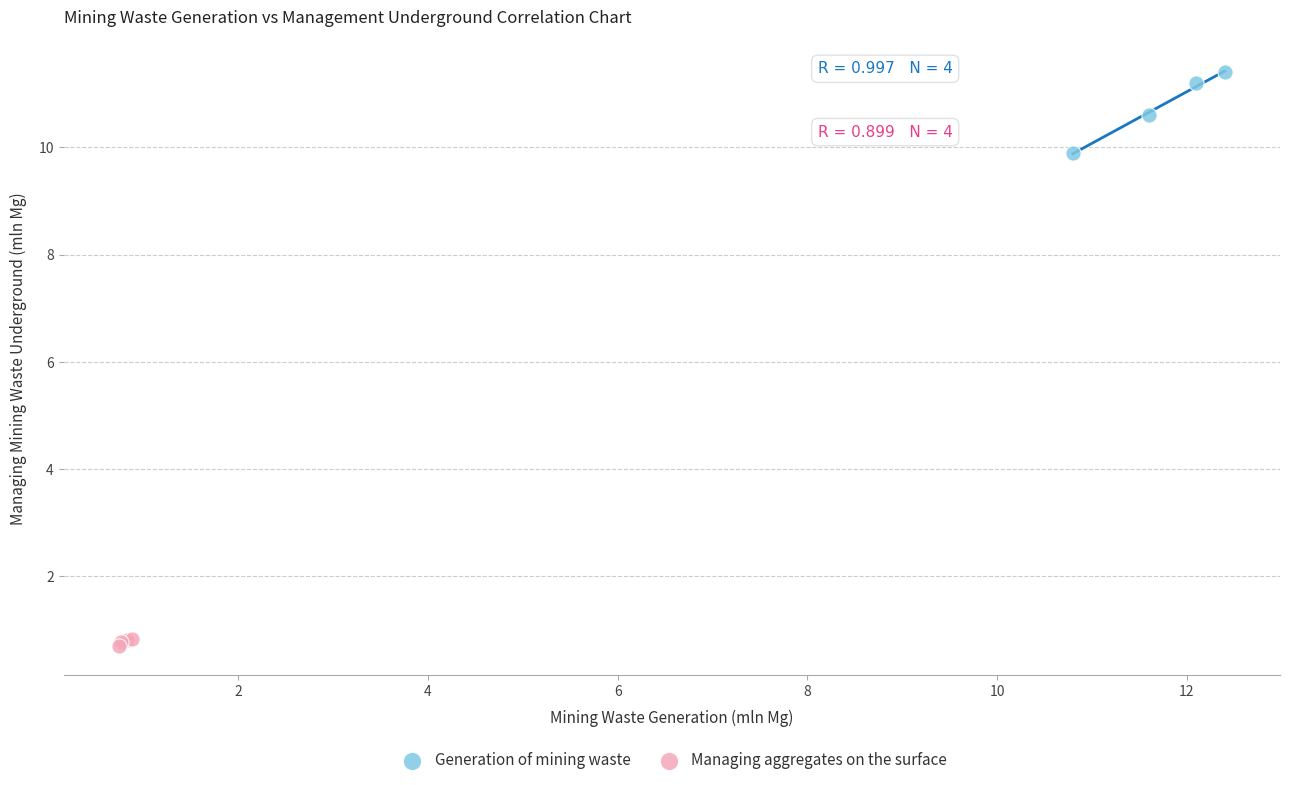

Which series has the largest Y range (max minus min)?

Generation of mining waste